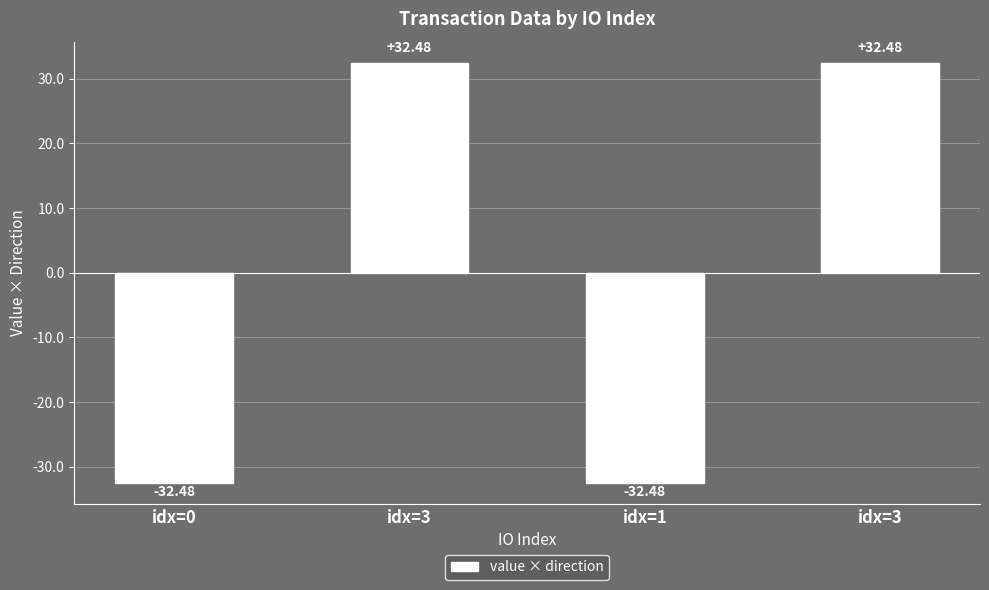

What is the sum of the values at idx=1 and idx=0?

-65.0